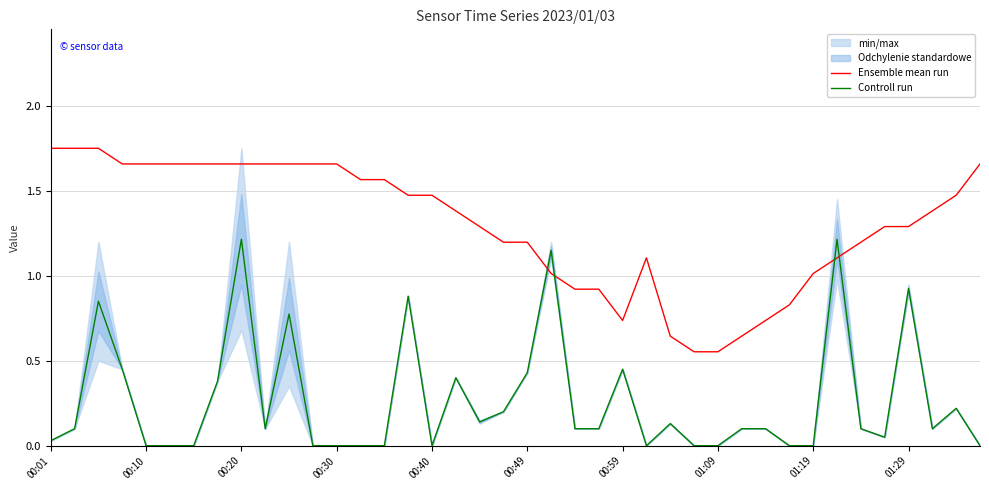

Reading left to right, what are all the values shown in this chart?

Ensemble mean run: 1.8	1.8	1.8	1.7	1.7	1.7	1.7	1.7	1.7	1.7	1.7	1.7	1.7	1.6	1.6	1.5	1.5	1.4	1.3	1.2	1.2	1.0	0.9	0.9	0.7	1.1	0.6	0.6	0.6	0.6	0.7	0.8	1.0	1.1	1.2	1.3	1.3	1.4	1.5	1.7
Controll run: 0.0	0.1	0.8	0.5	0.0	0.0	0.0	0.4	1.2	0.1	0.8	0.0	0.0	0.0	0.0	0.9	0.0	0.4	0.1	0.2	0.4	1.1	0.1	0.1	0.5	0.0	0.1	0.0	0.0	0.1	0.1	0.0	0.0	1.2	0.1	0.1	0.9	0.1	0.2	0.0